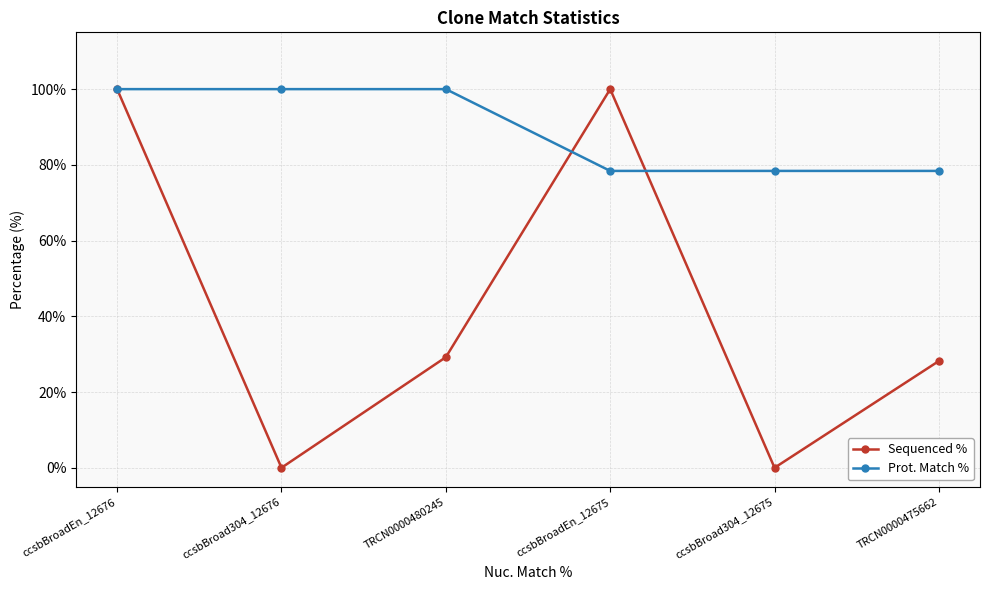

What is the difference between the highest and lowest values at ccsbBroadEn_12675?

21.6